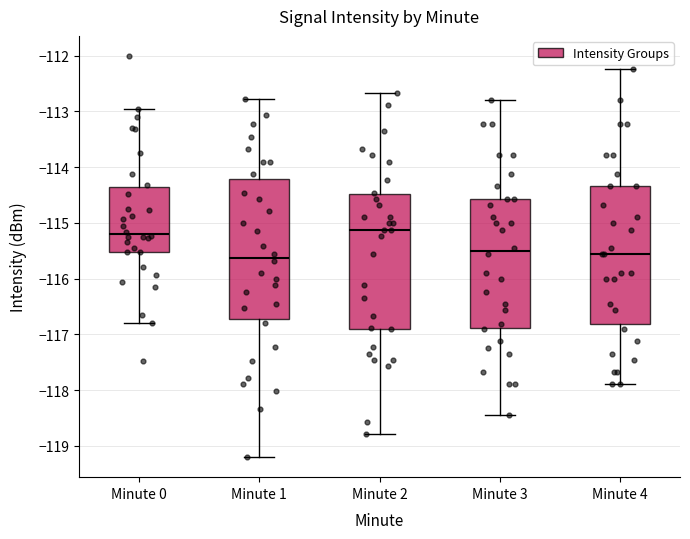

Where is the upper edge of the box for Minute 3 on the y-axis? The values are not printed on the chart, so give them approximately, as read against the axis.

-114.6